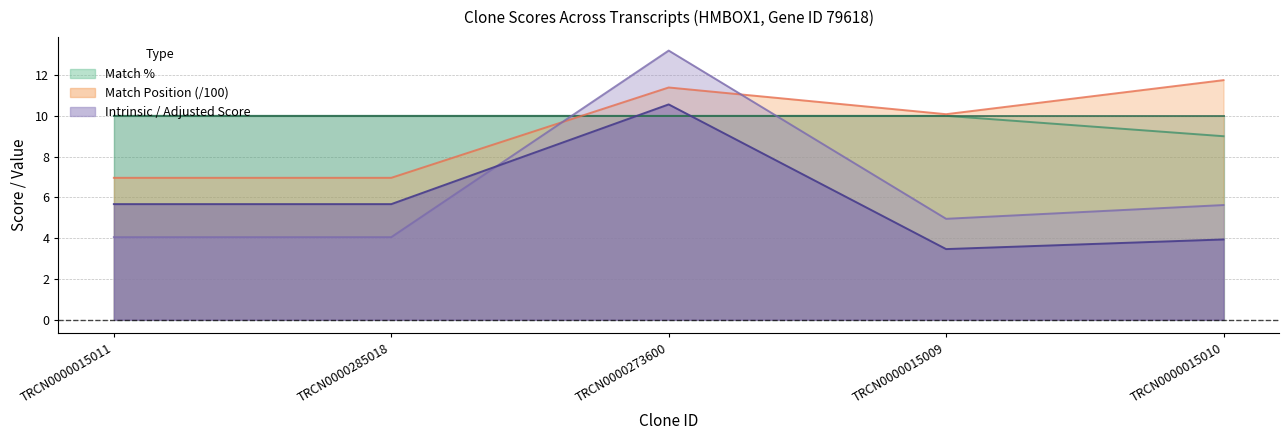

At which category does Match Position reach its first local peak?

TRCN0000273600